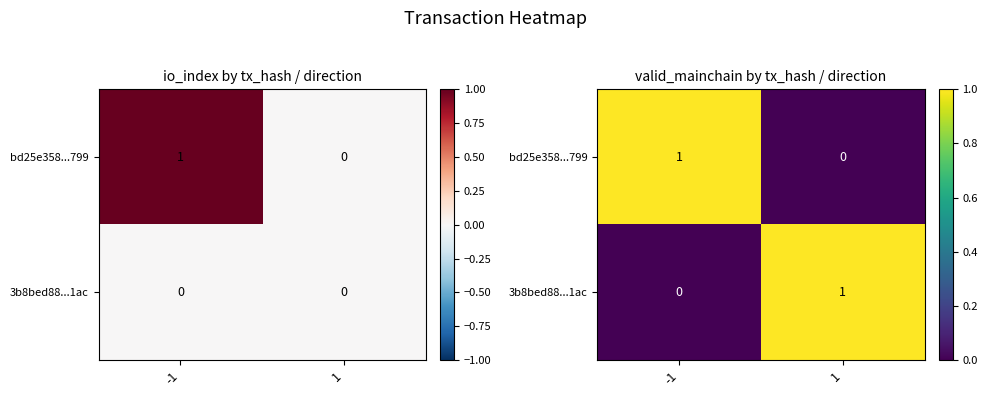

Which label corresponds to the largest value in the chart?

-1